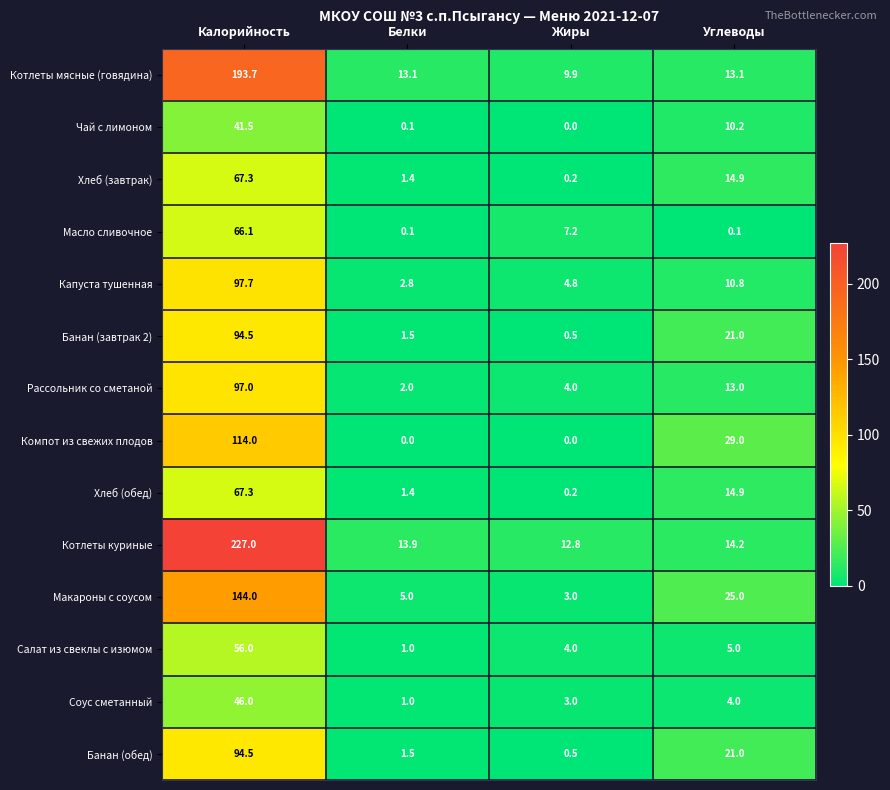

At which category does the chart reach its peak across all series?

Калорийность